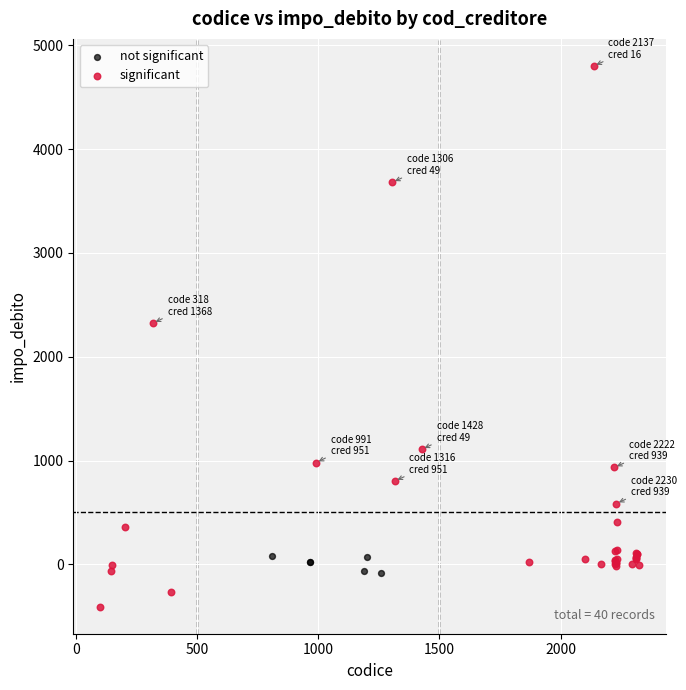

Which series contains the highest Y value?

significant